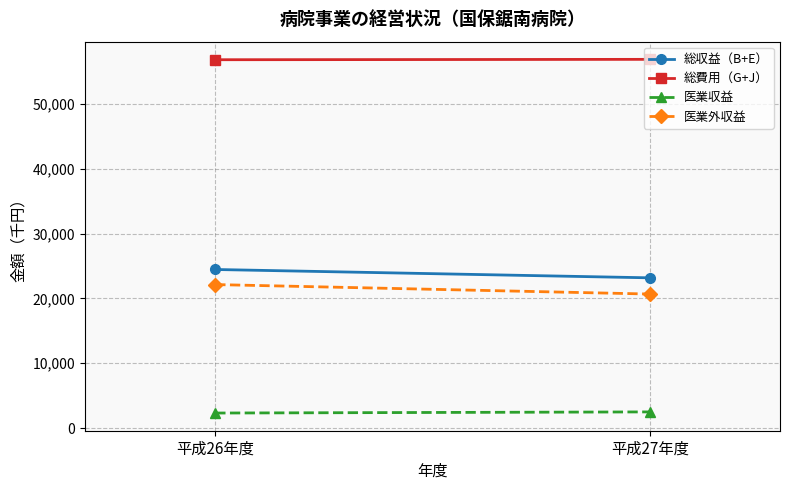

What is the maximum value for 総費用（G+J）?

56848